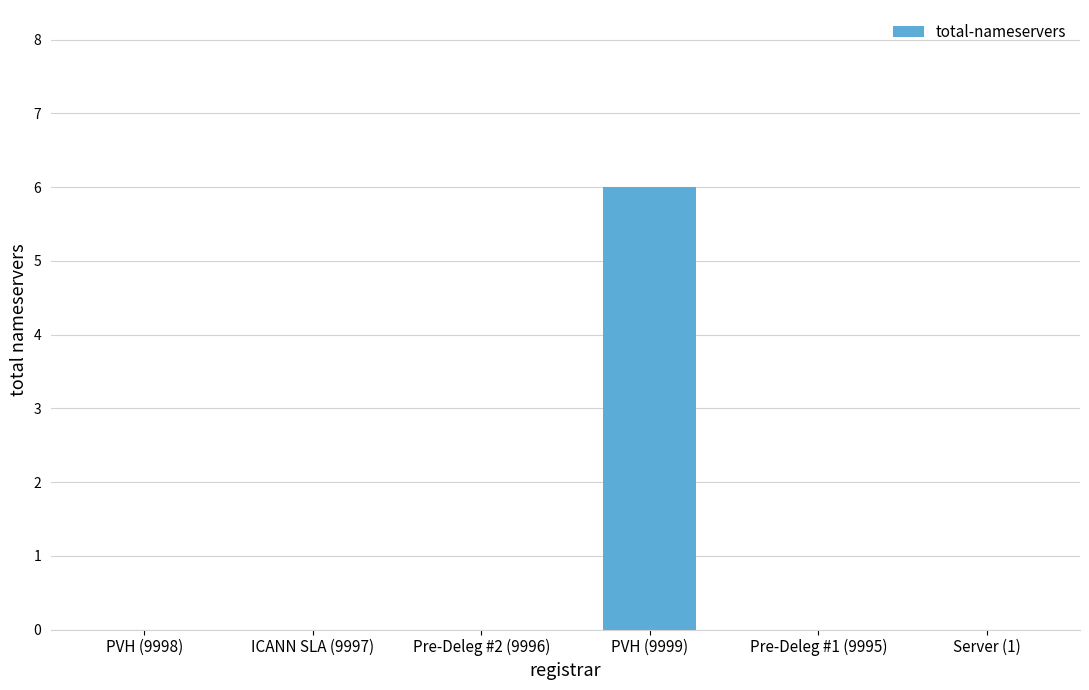

Reading left to right, extract all data points from this chart.

0	0	0	6	0	0